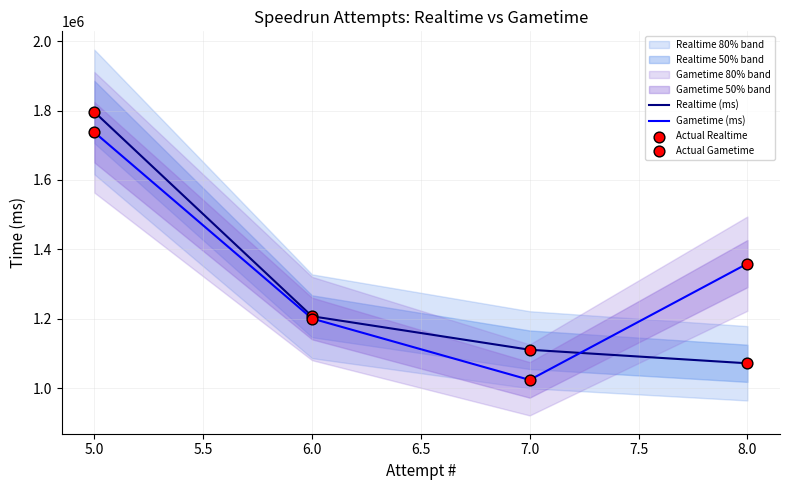

At how many categories does at least one series exceed 1476337?

1